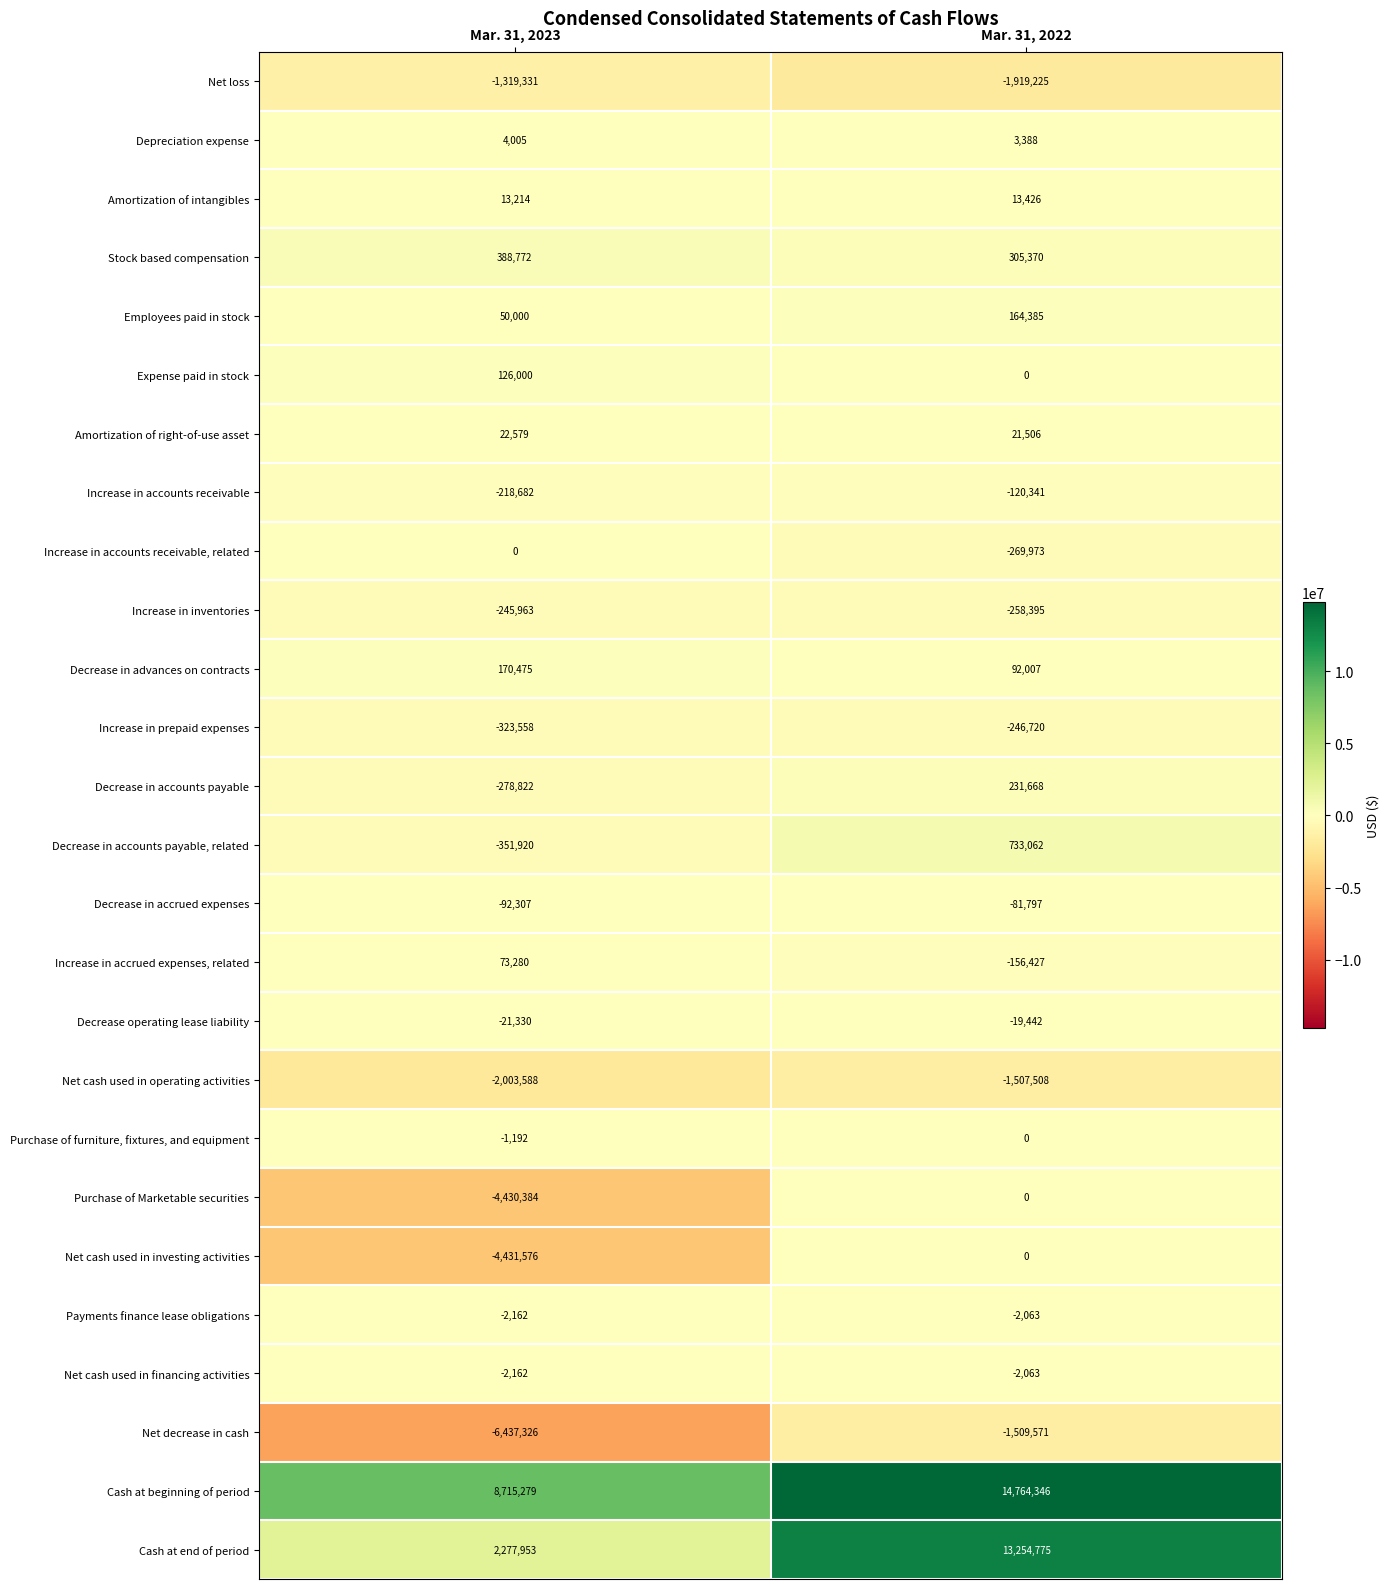

At which category is the sum across all series the highest?

Mar. 31, 2022